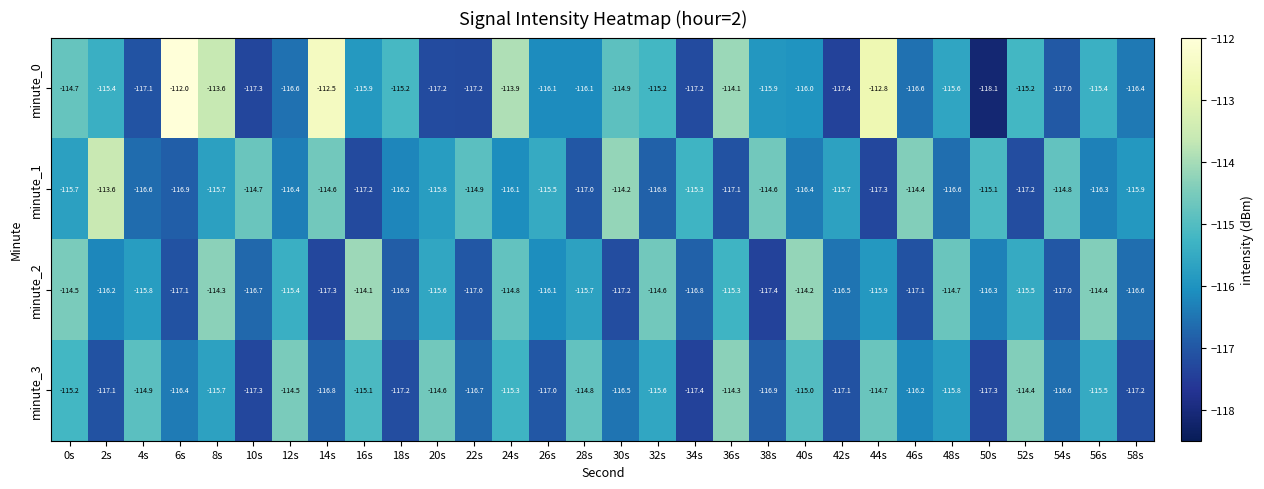

Which series has the largest total across all categories?

minute_0